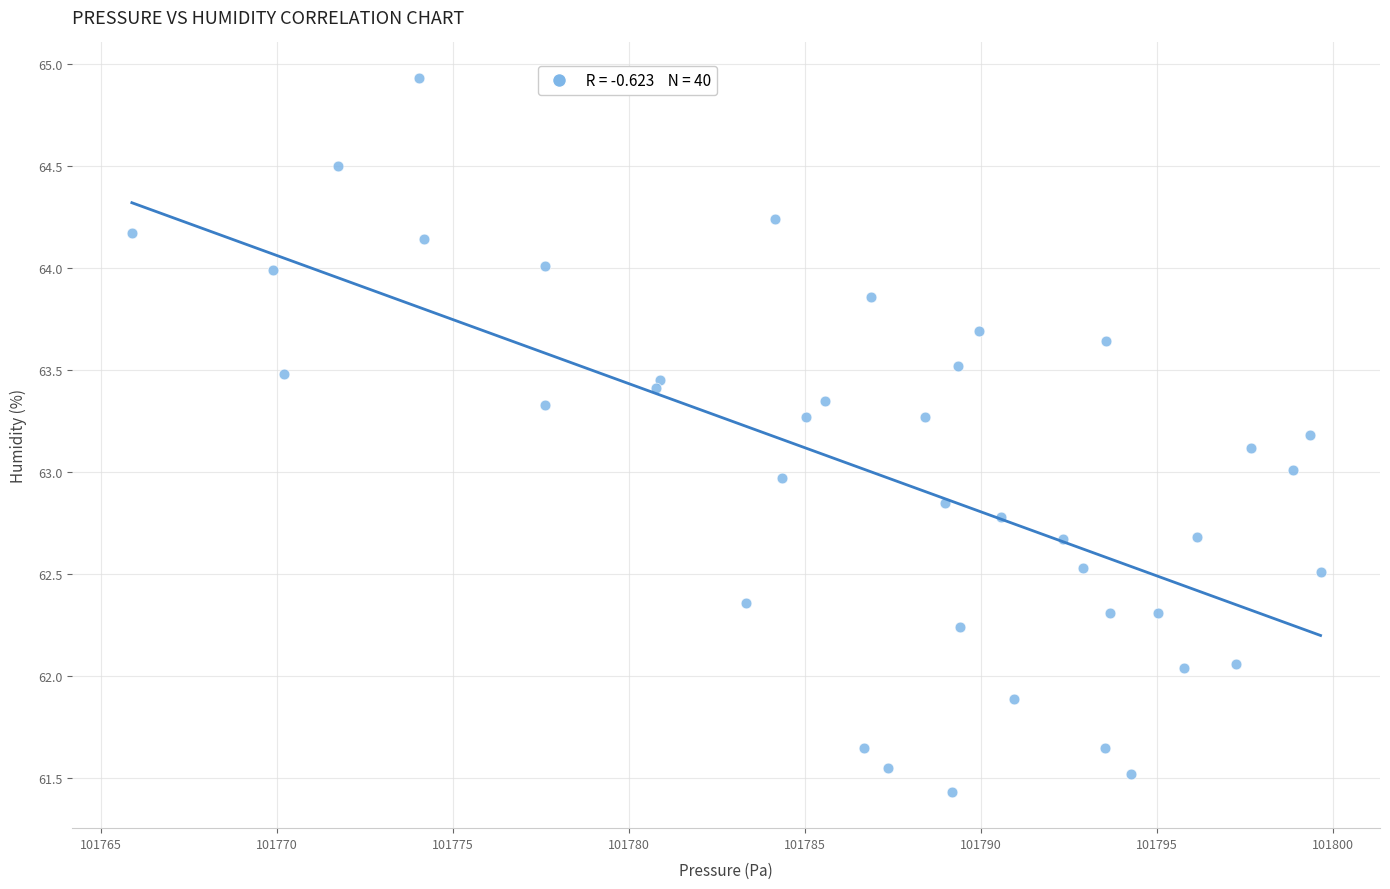

What is the range of X values (max minus min)?

33.8